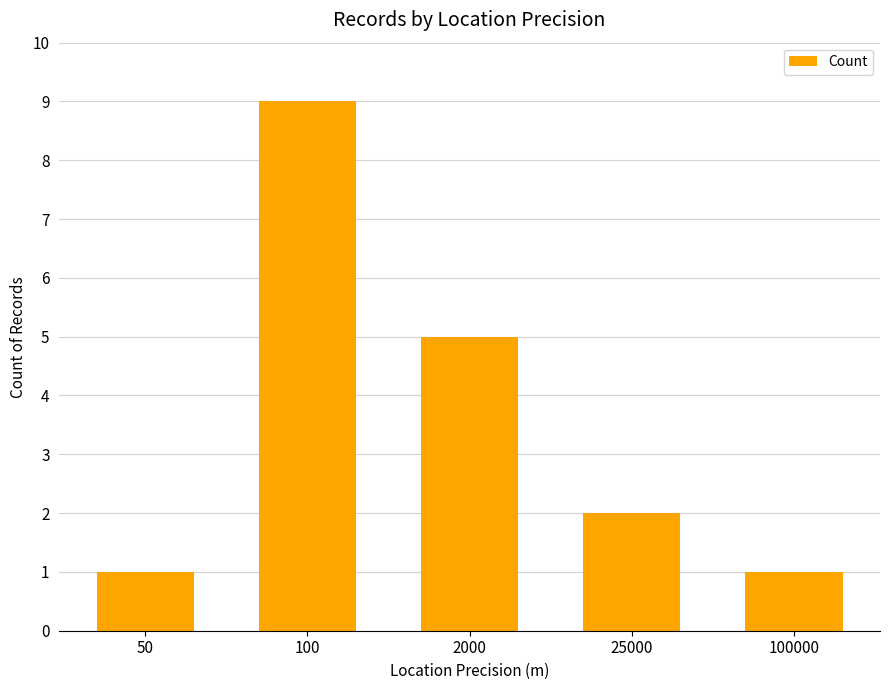

Read the value at 25000.

2